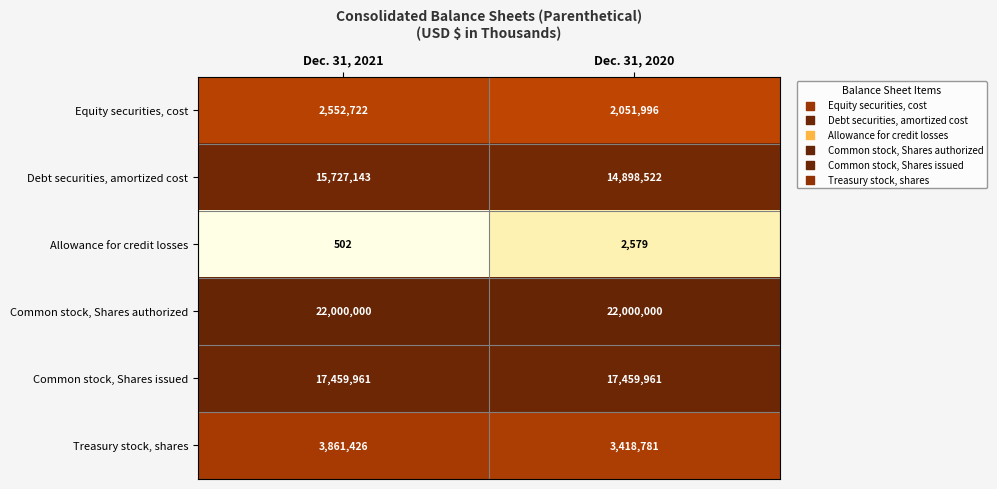

Rank the series at Dec. 31, 2020 from highest to lowest value.

Common stock, Shares authorized, Common stock, Shares issued, Debt securities, amortized cost, Treasury stock, shares, Equity securities, cost, Allowance for credit losses